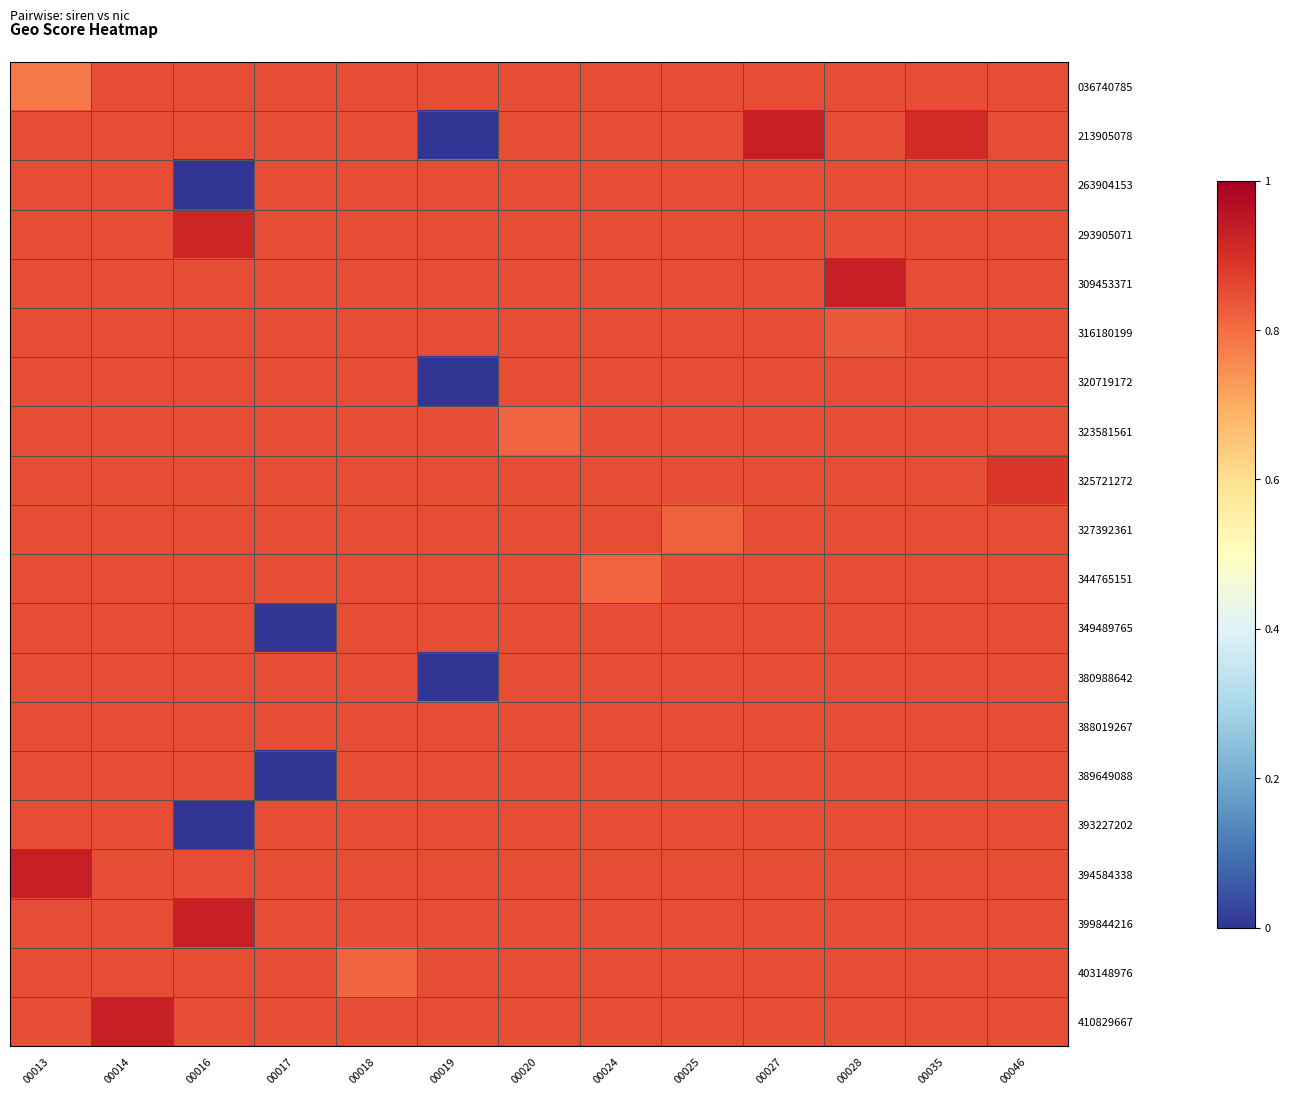

What is the total value across all series at 00024?

17.0